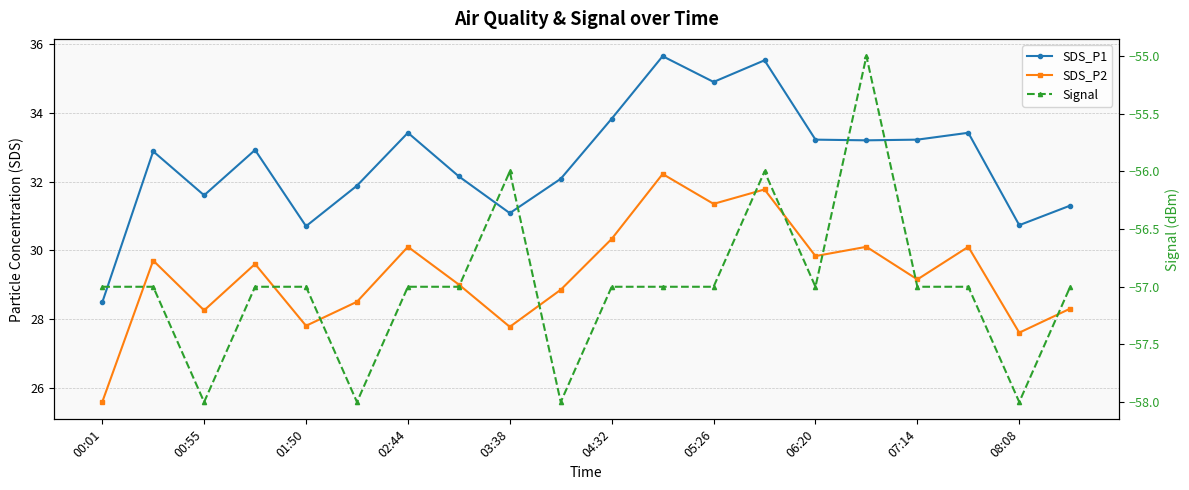

Which series has the largest total across all categories?

SDS_P1